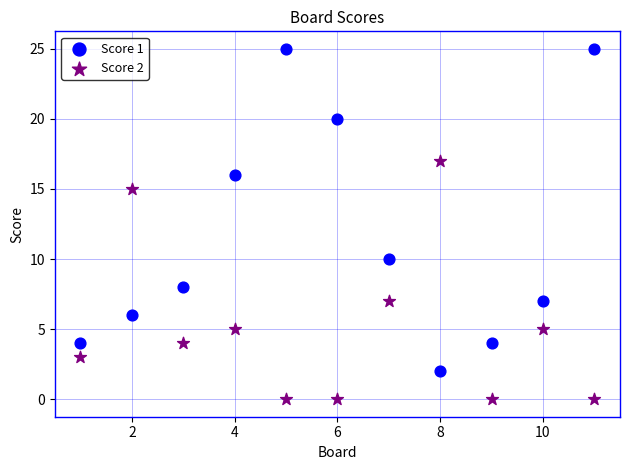

Which series has the largest Y range (max minus min)?

Score 1